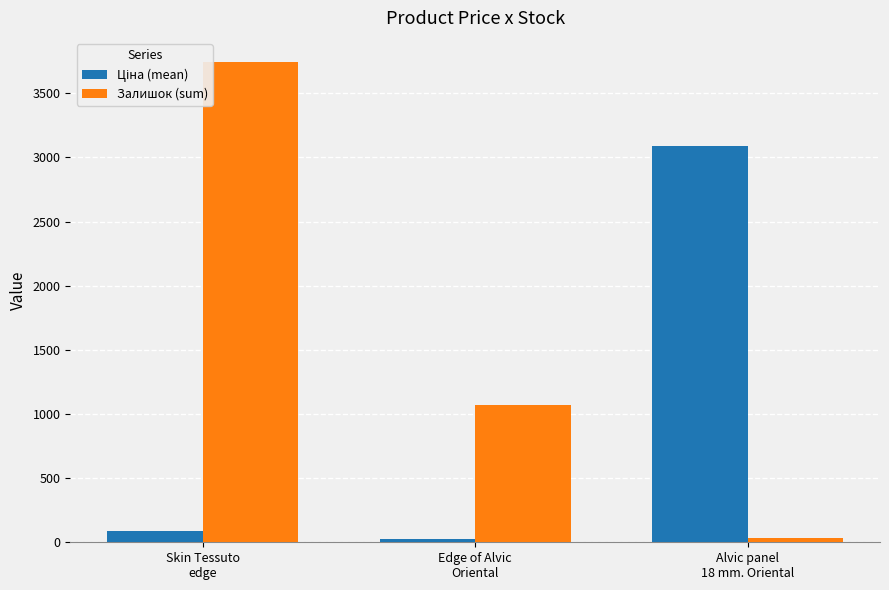

How many categories are shown in the chart?

3